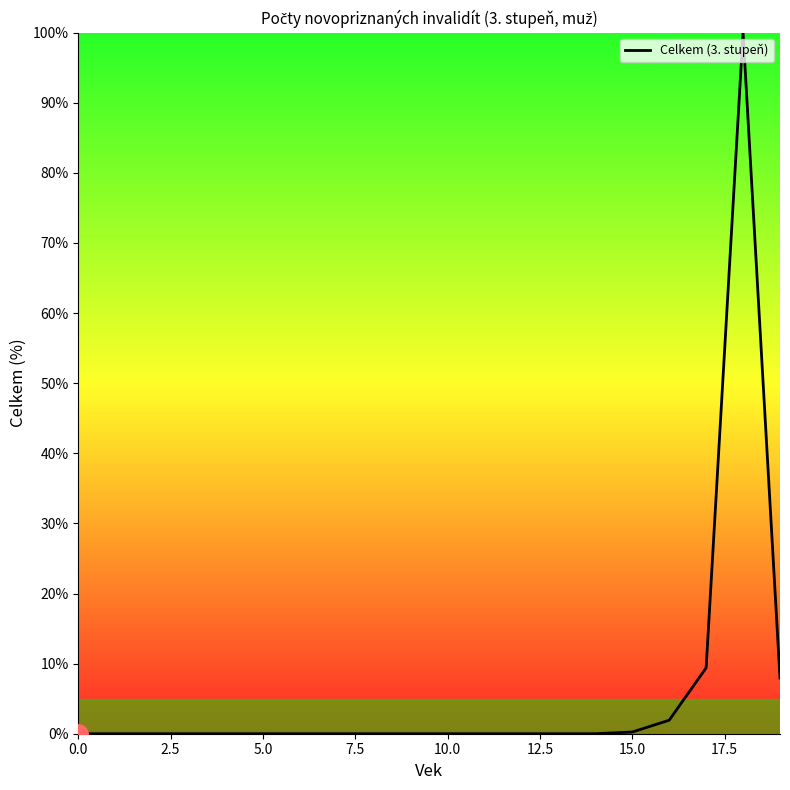

Does the chart have visible grid lines?

No